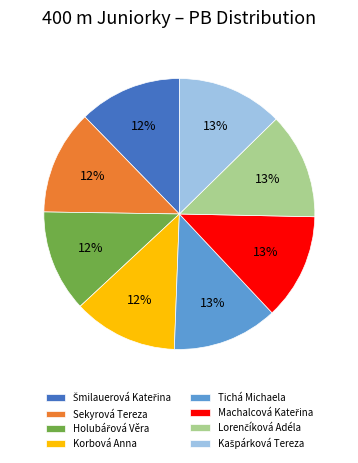

Combined, do Tichá Michaela and Sekyrová Tereza account for over 50%?

No